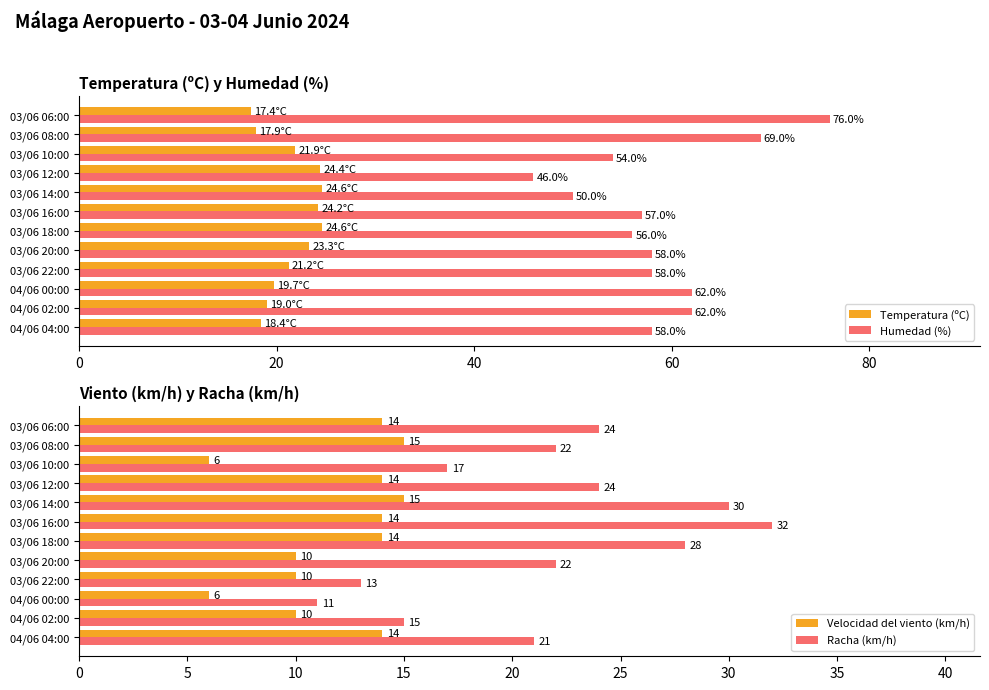

The Humedad (%) series shows 23.5 at 03/06 18:00. True or false?

False